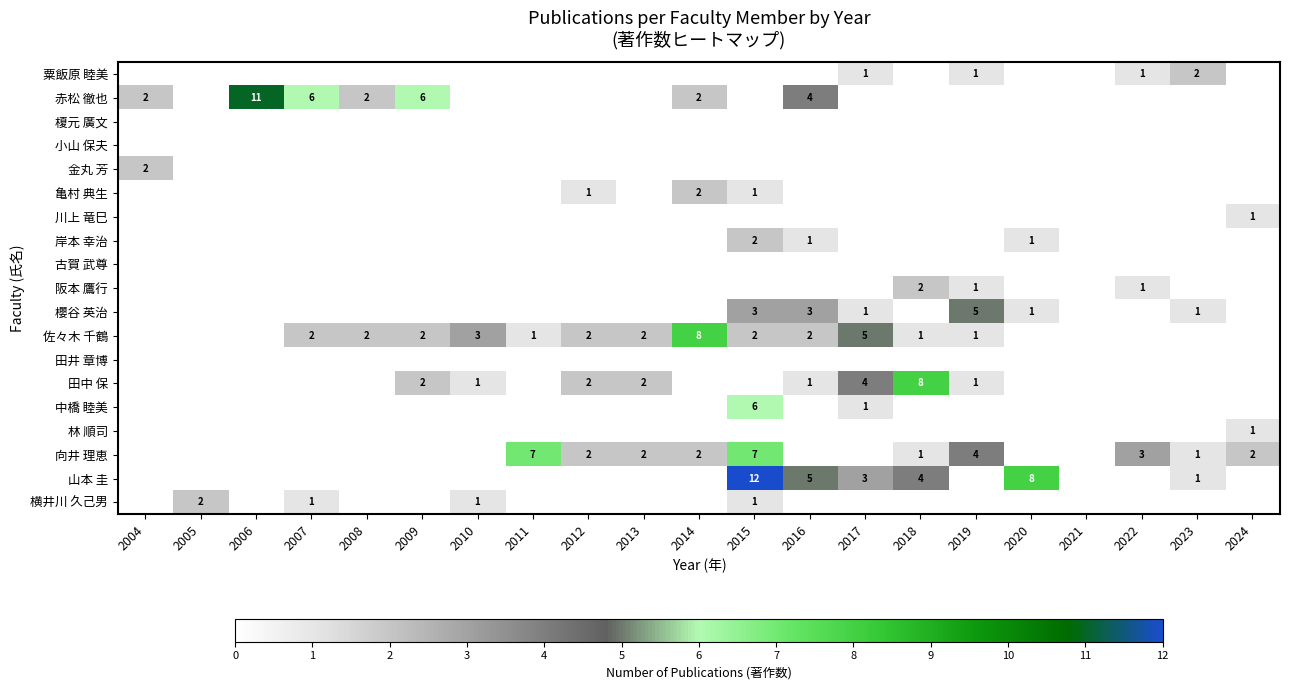

Is it true that 佐々木 千鶴 equals 4 at 2008?

False